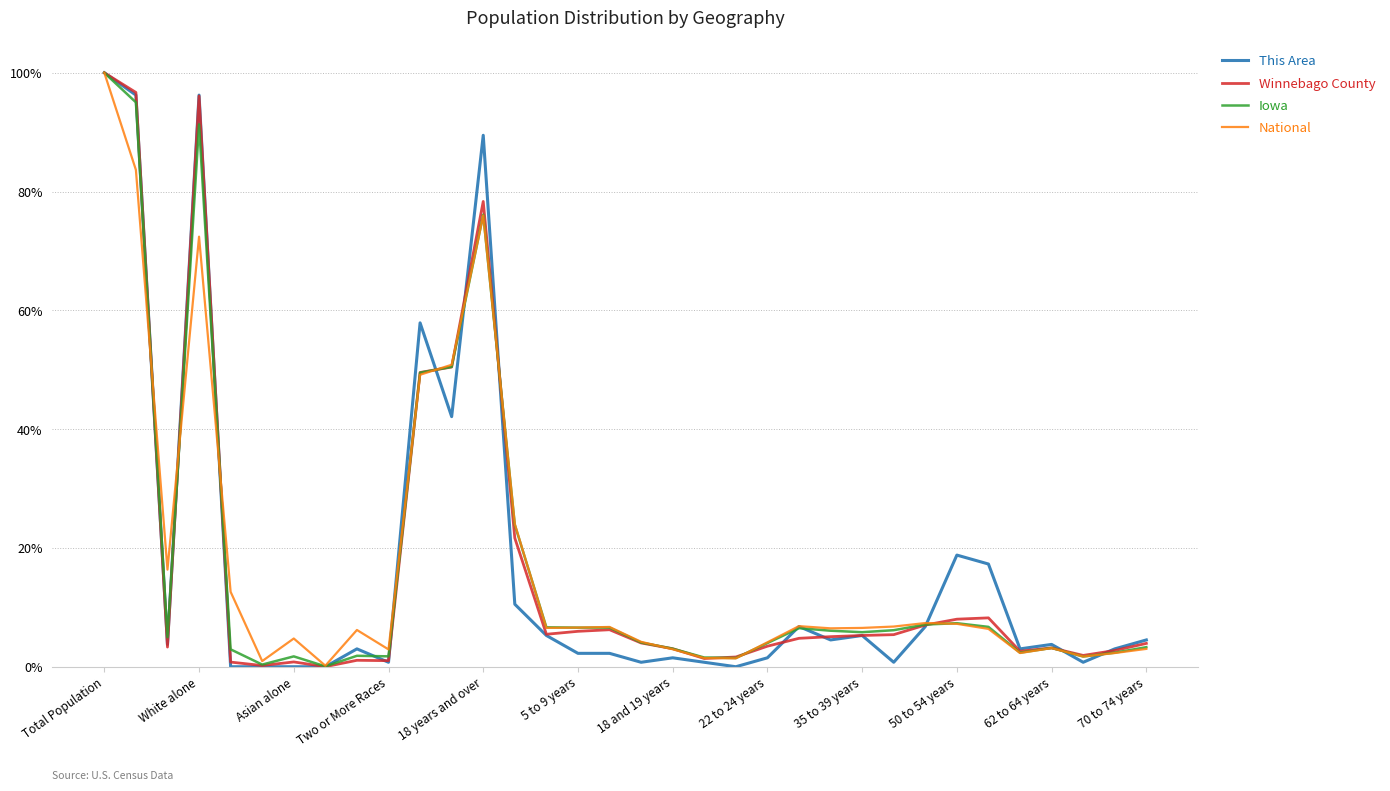

Which series has the largest range (max minus min)?

This Area